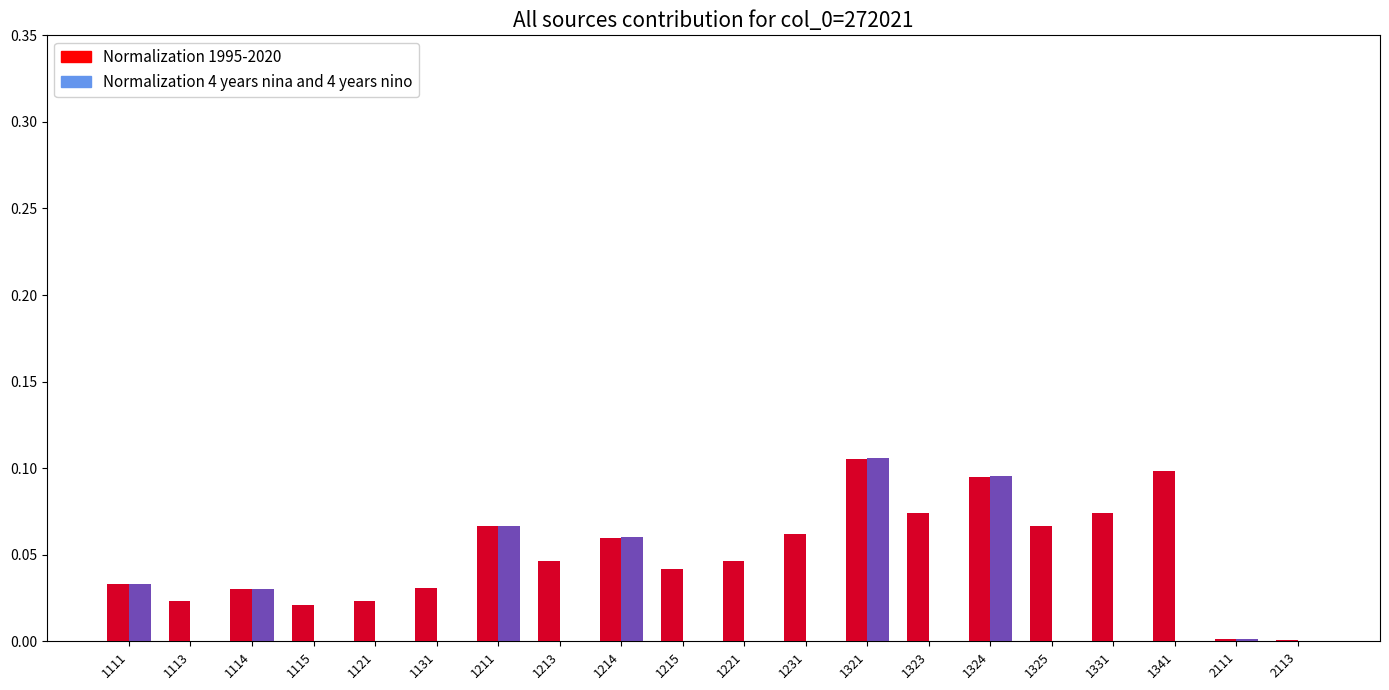

Reading left to right, list all the values displayed in this chart.

Normalization 1995-2020: 1111=0.0	1113=0.0	1114=0.0	1115=0.0	1121=0.0	1131=0.0	1211=0.1	1213=0.0	1214=0.1	1215=0.0	1221=0.0	1231=0.1	1321=0.1	1323=0.1	1324=0.1	1325=0.1	1331=0.1	1341=0.1	2111=0.0	2113=0.0
Normalization 4 years nina and 4 years nino: 1111=0.0	1113=0.0	1114=0.0	1115=0.0	1121=0.0	1131=0.0	1211=0.1	1213=0.0	1214=0.1	1215=0.0	1221=0.0	1231=0.0	1321=0.1	1323=0.0	1324=0.1	1325=0.0	1331=0.0	1341=0.0	2111=0.0	2113=0.0